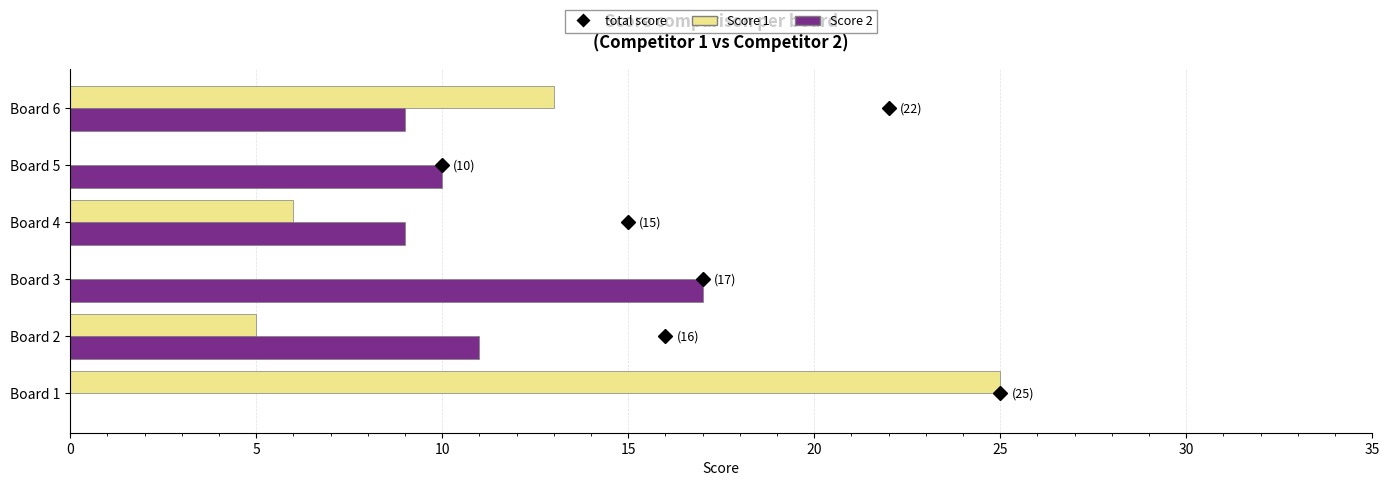

At which label is Score 1 closest to 12?

Board 6